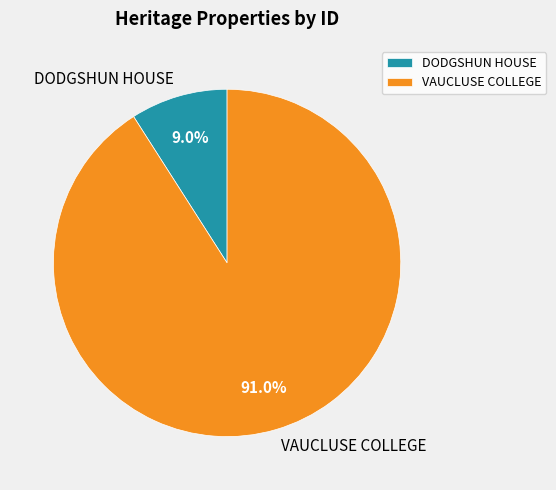

Is there a majority slice in this chart?

Yes